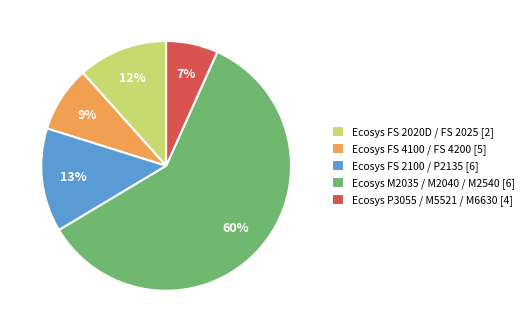

Does any single category account for the majority?

Yes